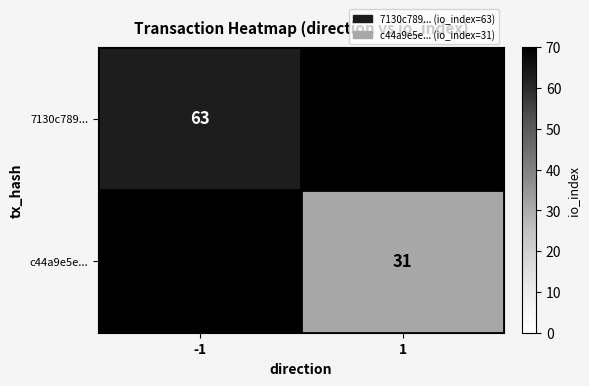

The 7130c789... series shows 83 at -1. True or false?

False